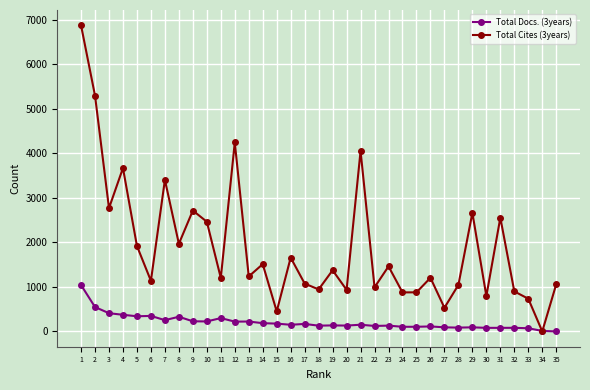

What is the difference between the highest and lowest values at 35?

1059